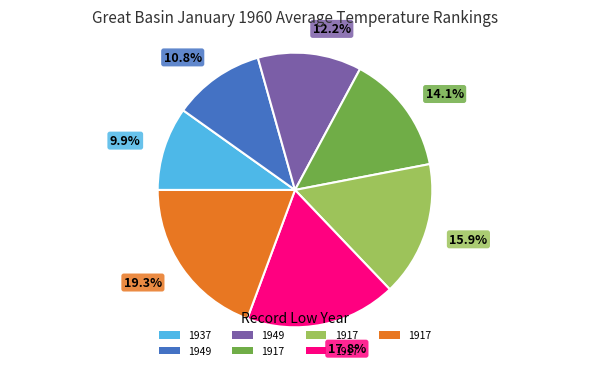

Is there a majority slice in this chart?

No